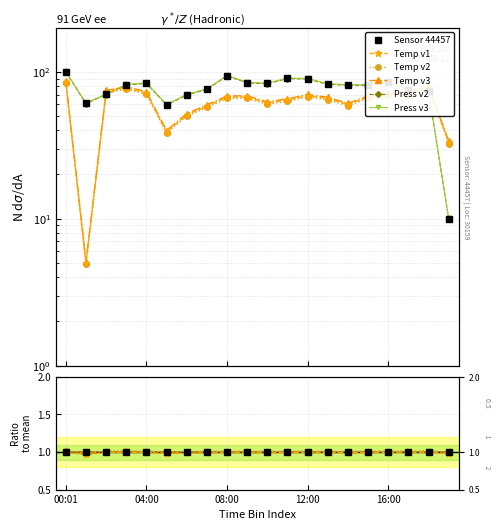

Reading left to right, list all the values displayed in this chart.

pressure: 00:01=100.0	01:00=61.0	02:00=70.4	03:00=81.7	04:00=83.8	05:00=59.7	06:00=69.9	07:00=76.2	08:00=94.2	09:00=84.5	10:00=83.3	11:00=90.3	12:00=89.6	13:00=82.6	14:00=81.4	15:00=81.2	16:00=85.1	17:00=75.3	18:00=73.9	19:00=10.0
temperature: 00:01=86.7	01:00=5.1	02:00=74.6	03:00=79.1	04:00=73.1	05:00=39.9	06:00=51.9	07:00=59.5	08:00=68.6	09:00=68.6	10:00=62.5	11:00=65.5	12:00=70.1	13:00=67.1	14:00=61.0	15:00=68.6	16:00=71.6	17:00=71.6	18:00=80.7	19:00=33.8